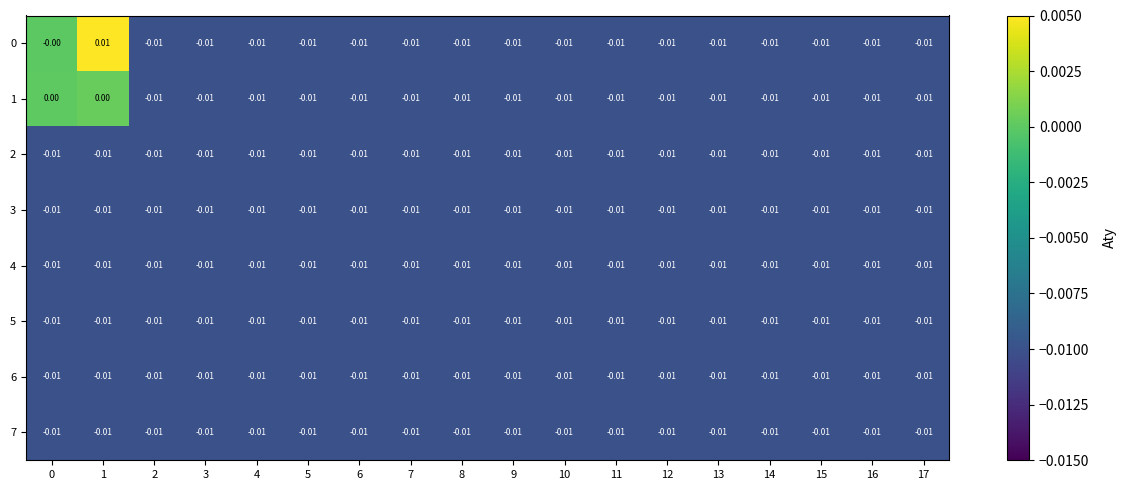

Is the value of 0 at 0 greater than the value of 4 at 2?

Yes